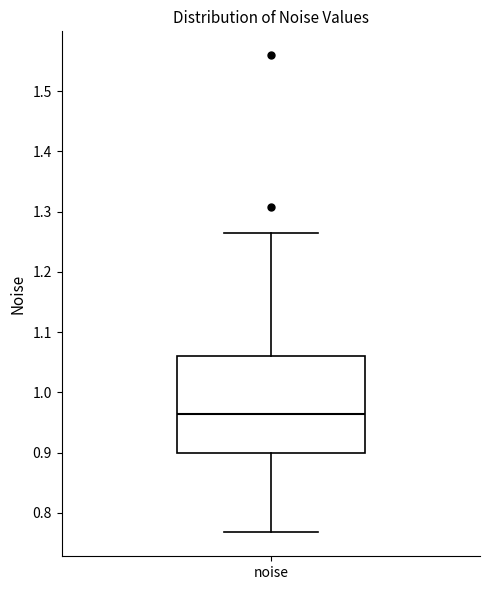

Read this box plot against the y-axis: the position of the median line, the range covered by the box, and the ends of both whiskers. The values are not printed on the chart, so give them approximately, as read against the axis.

median 0.96, box 0.90 to 1.06, whiskers 0.77 to 1.26